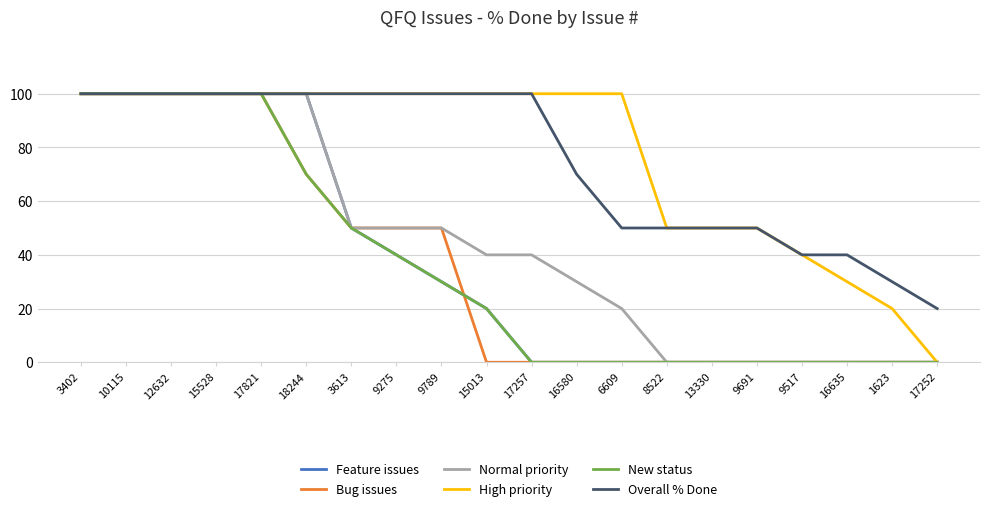

Does the chart have visible grid lines?

Yes